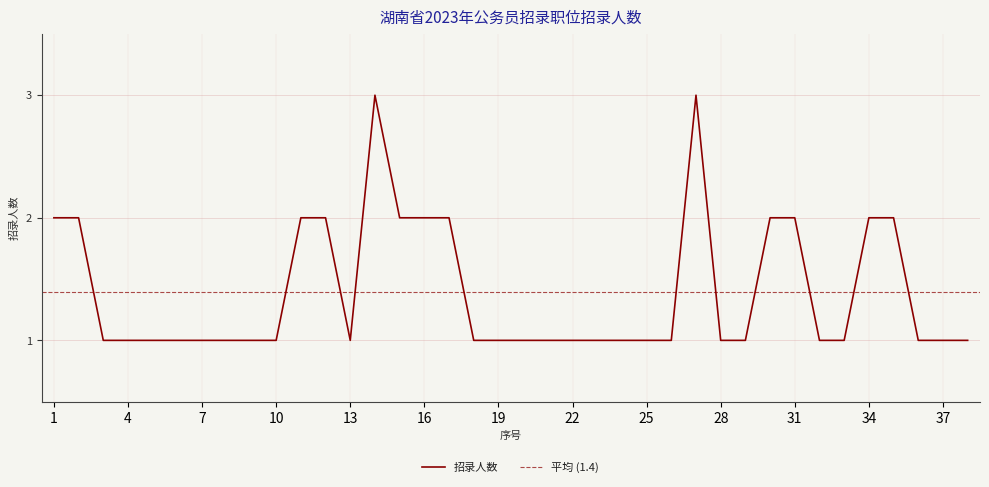

What is the minimum value shown in the chart?

1